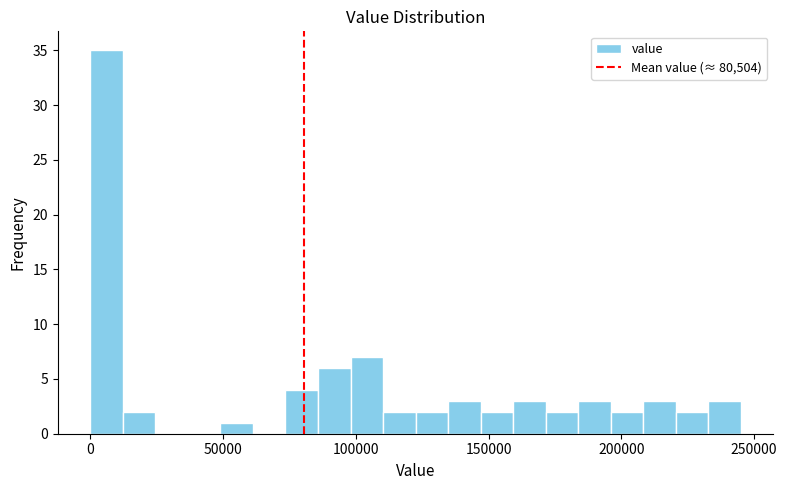

Read against the x-axis, roughly where is the centre of the tallest bar?

5000